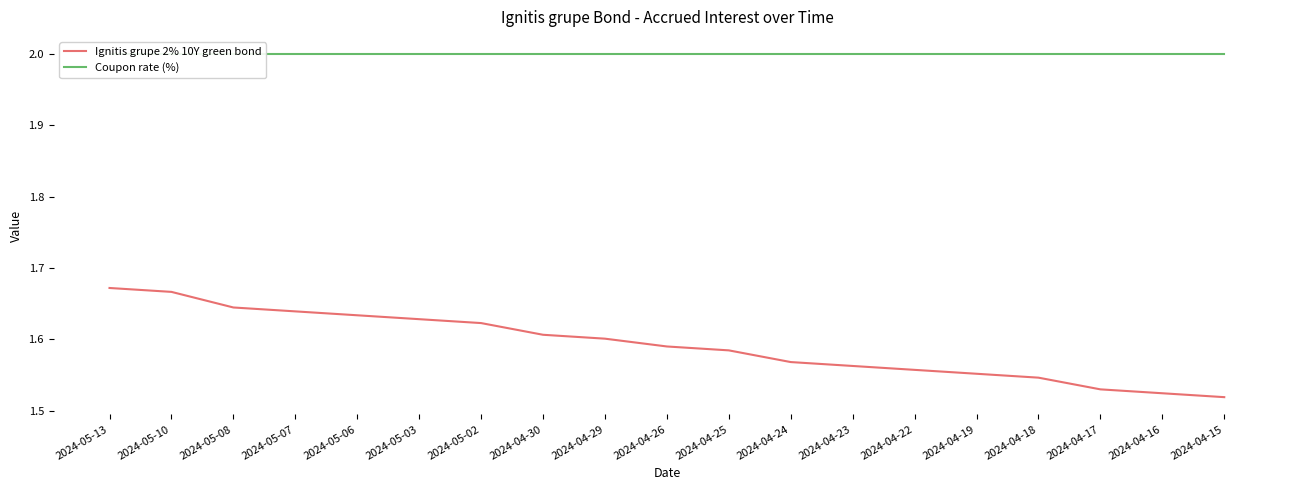

What is the sum of all Ignitis grupe 2% 10Y green bond values?

30.3